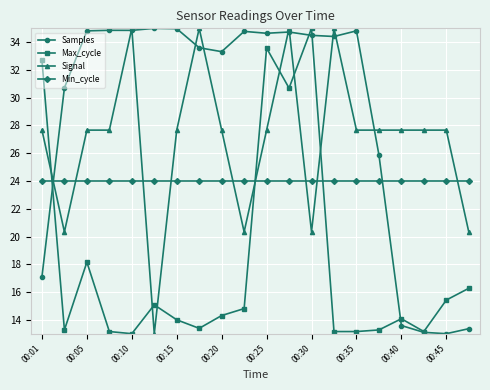

After their last crossing, which series has the higher values: Min_cycle or Signal?

Min_cycle